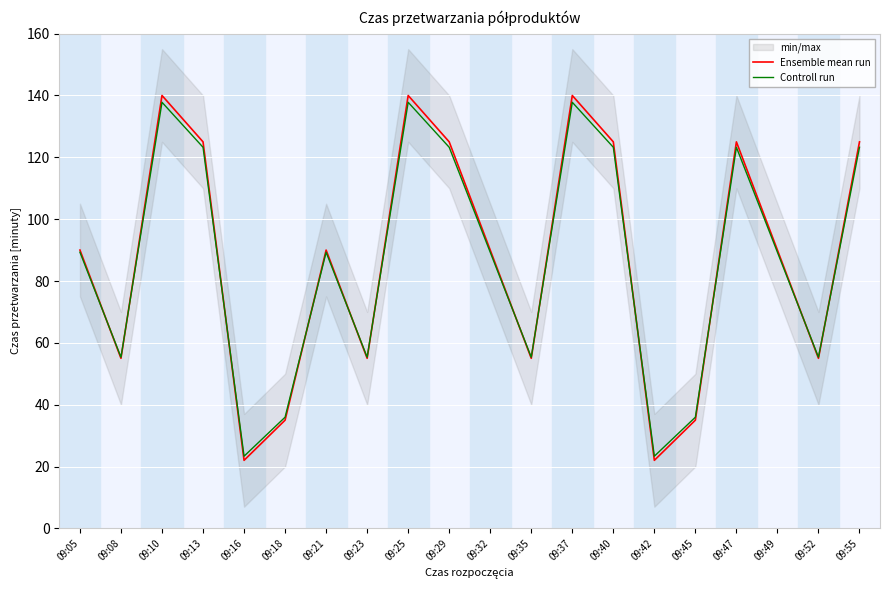

Which category has the highest value in the Ensemble mean run series?

09:10